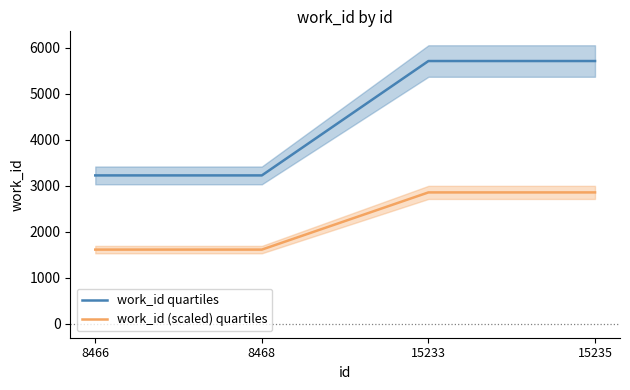

Rank the series by their maximum value, from highest to lowest.

work_id quartiles, work_id (scaled) quartiles